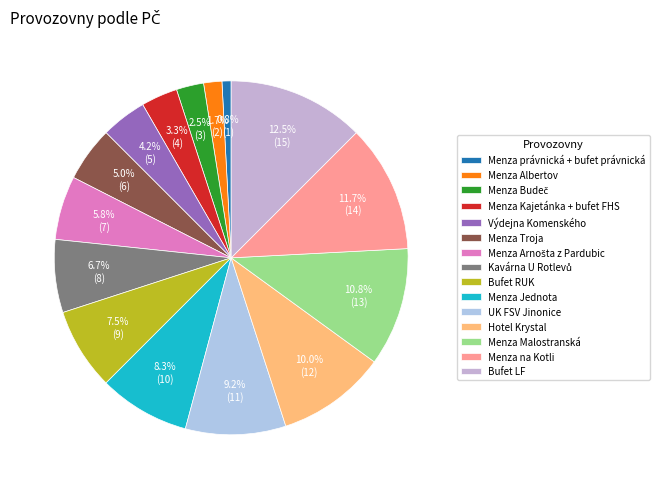

Is the sum of Kavárna U Rotlevů and Menza právnická + bufet právnická greater than half?

No